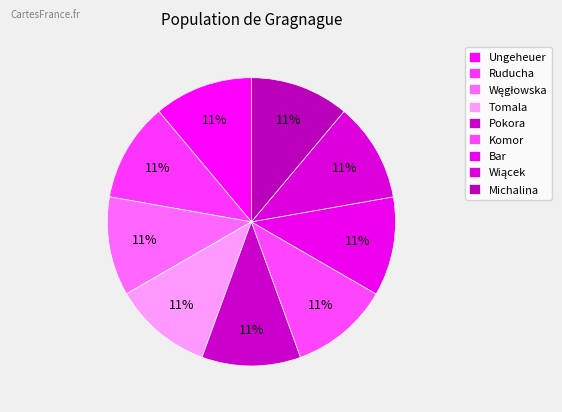

To the nearest percent, what portion does Ungeheuer represent?

11%